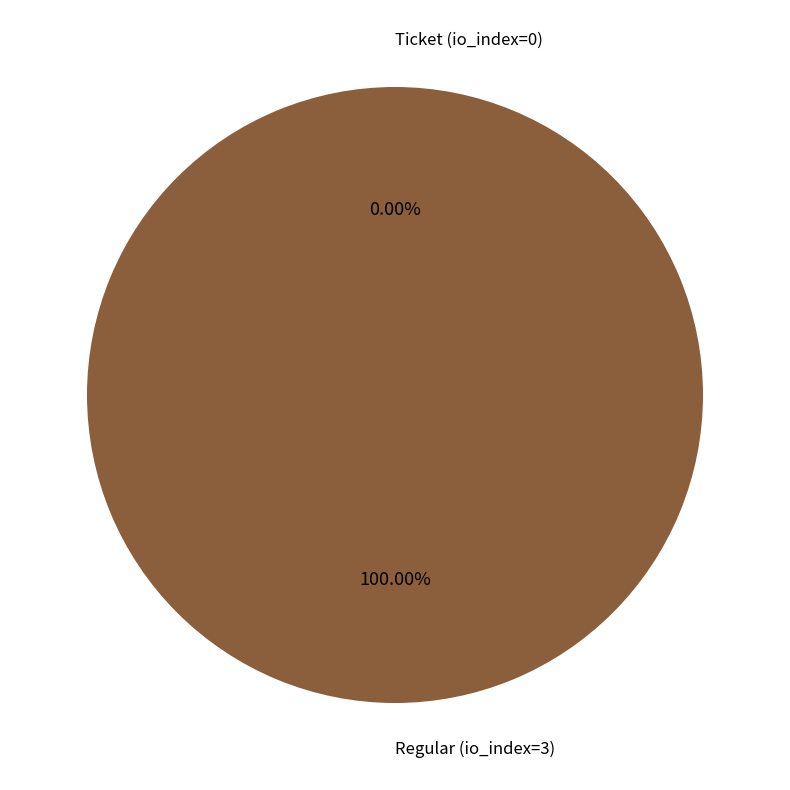

What is the smallest slice in the pie chart?

Ticket (io_index=0)